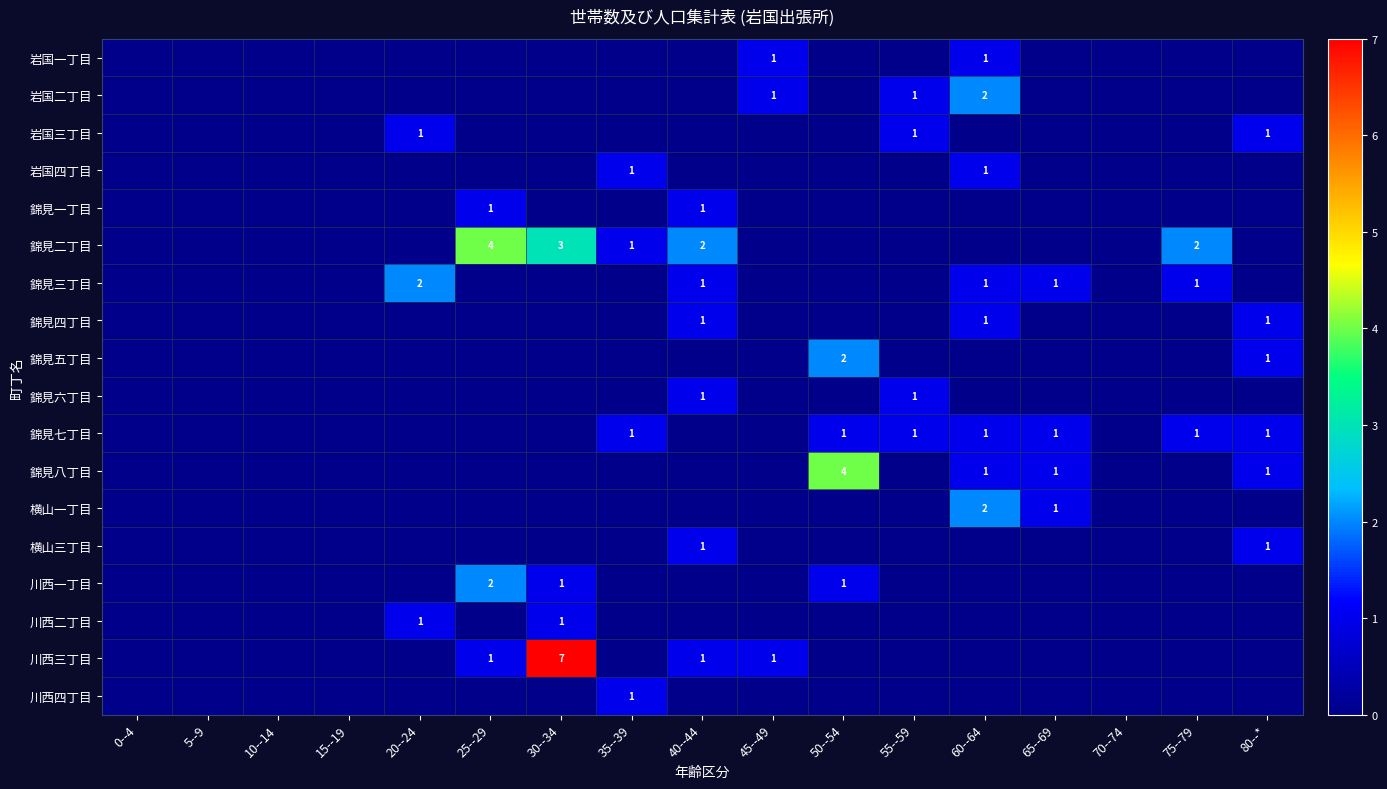

What is the difference between the 川西一丁目 values at 25--29 and 80--*?

2